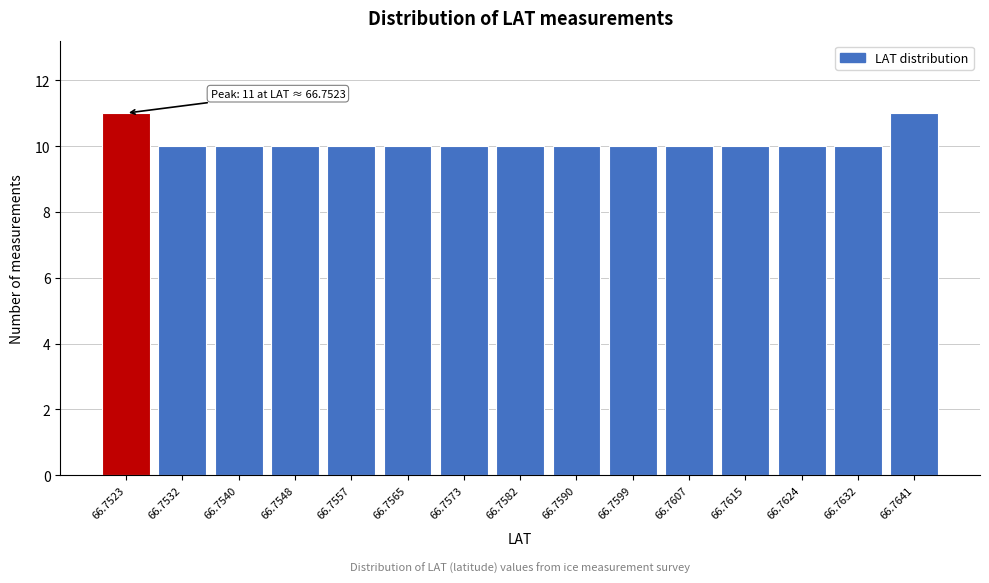

Reading right to left, extract all data points from this chart.

66.7641=11	66.7632=10	66.7624=10	66.7615=10	66.7607=10	66.7599=10	66.7590=10	66.7582=10	66.7573=10	66.7565=10	66.7557=10	66.7548=10	66.7540=10	66.7532=10	66.7523=11